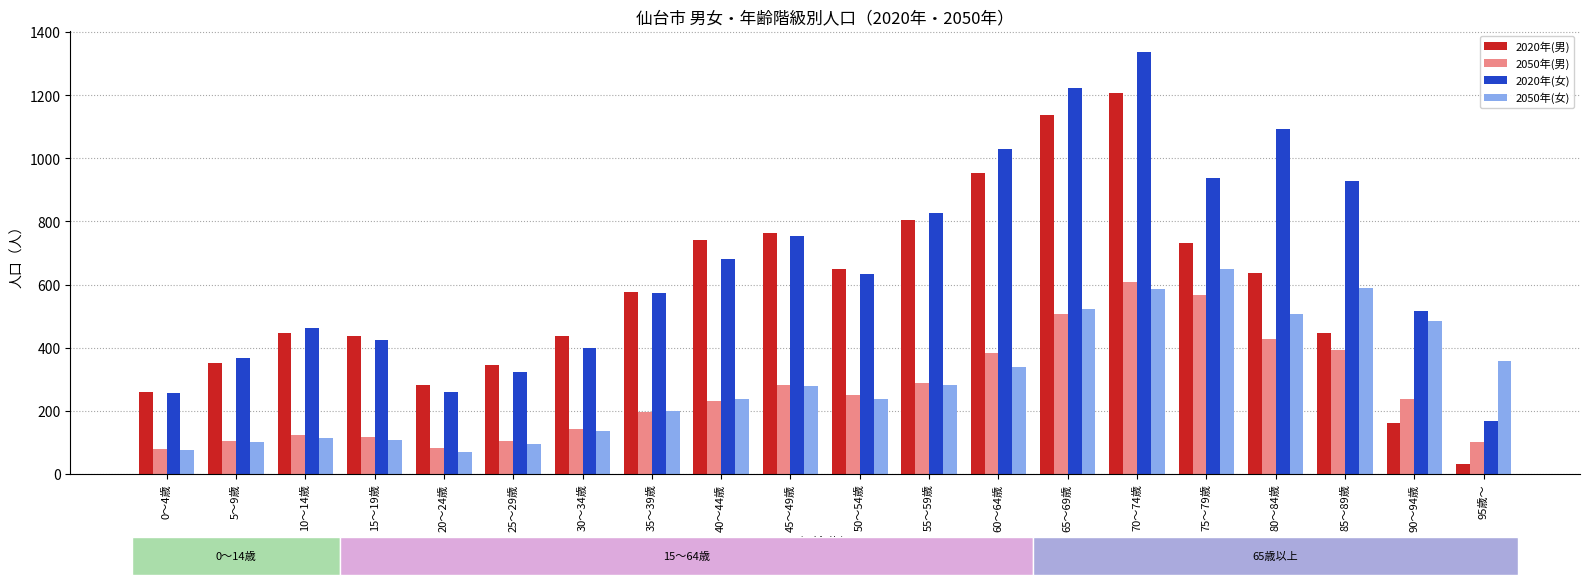

Is it true that 2020年(女) equals 442 at 75～79歳?

False